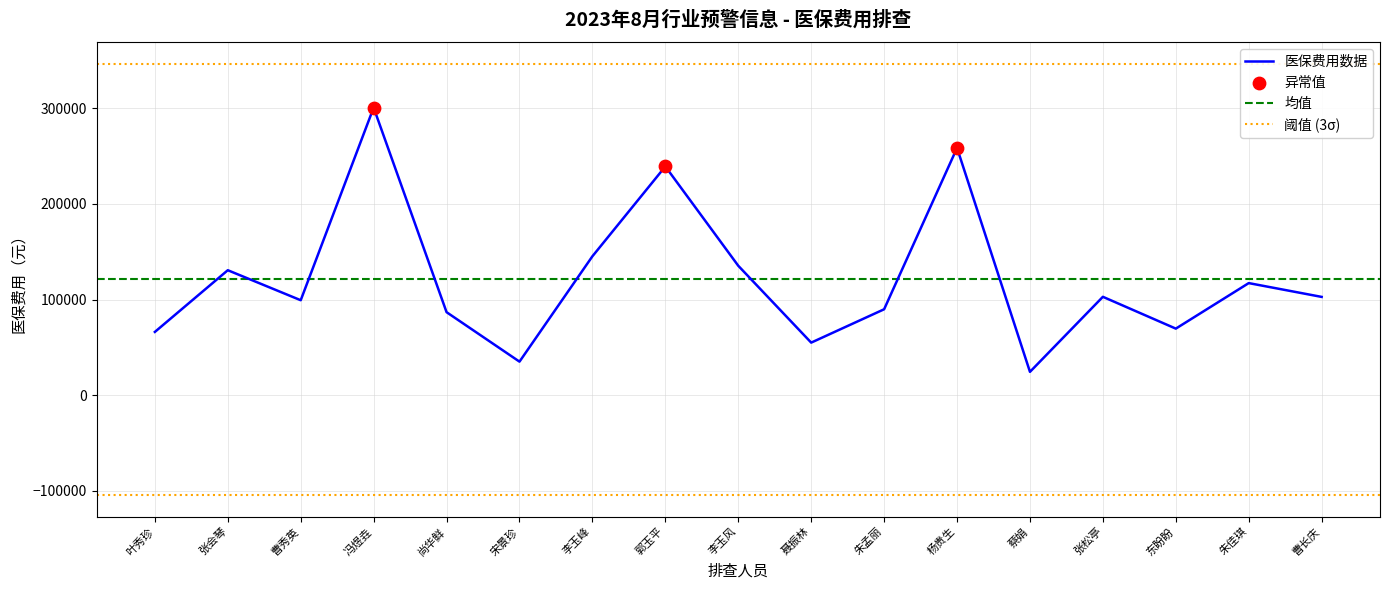

Approximately how many times larger is the value at 朱佳琪 compared to 叶秀珍?

1.8